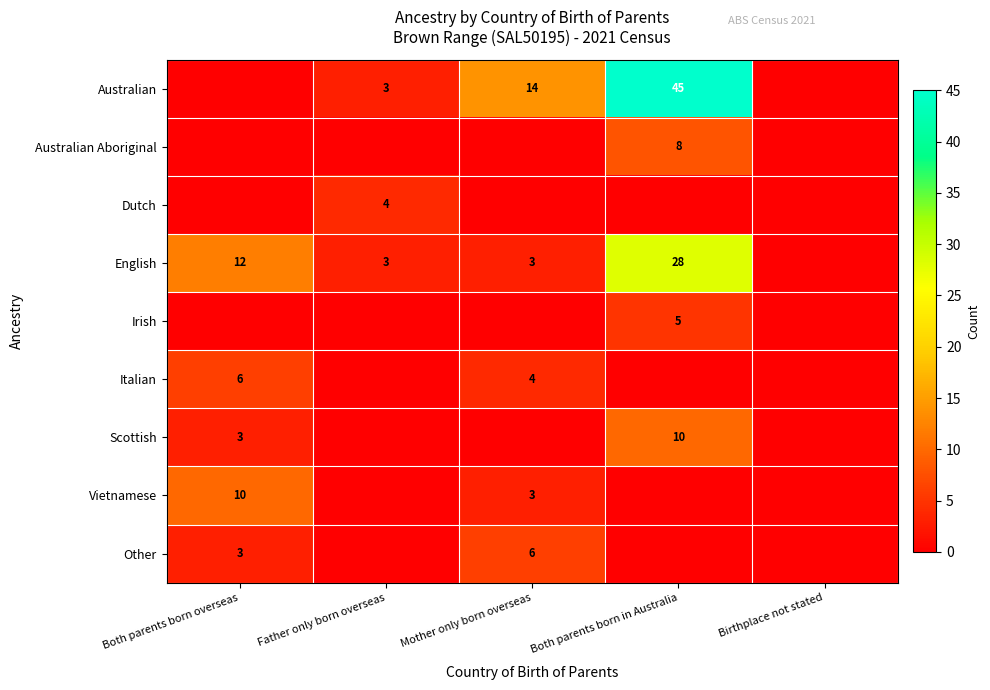

Is the value of Other at Both parents born overseas greater than the value of Australian at Both parents born in Australia?

No